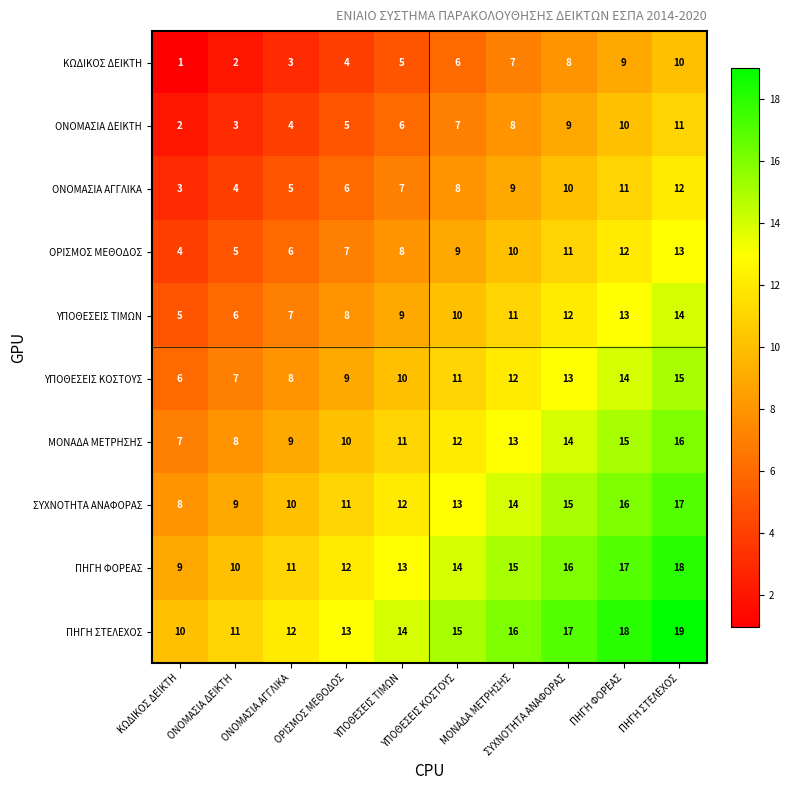

List the series in order of their peak value, highest first.

ΠΗΓΗ ΣΤΕΛΕΧΟΣ, ΠΗΓΗ ΦΟΡΕΑΣ, ΣΥΧΝΟΤΗΤΑ ΑΝΑΦΟΡΑΣ, ΜΟΝΑΔΑ ΜΕΤΡΗΣΗΣ, ΥΠΟΘΕΣΕΙΣ ΚΟΣΤΟΥΣ, ΥΠΟΘΕΣΕΙΣ ΤΙΜΩΝ, ΟΡΙΣΜΟΣ ΜΕΘΟΔΟΣ, ΟΝΟΜΑΣΙΑ ΑΓΓΛΙΚΑ, ΟΝΟΜΑΣΙΑ ΔΕΙΚΤΗ, ΚΩΔΙΚΟΣ ΔΕΙΚΤΗ